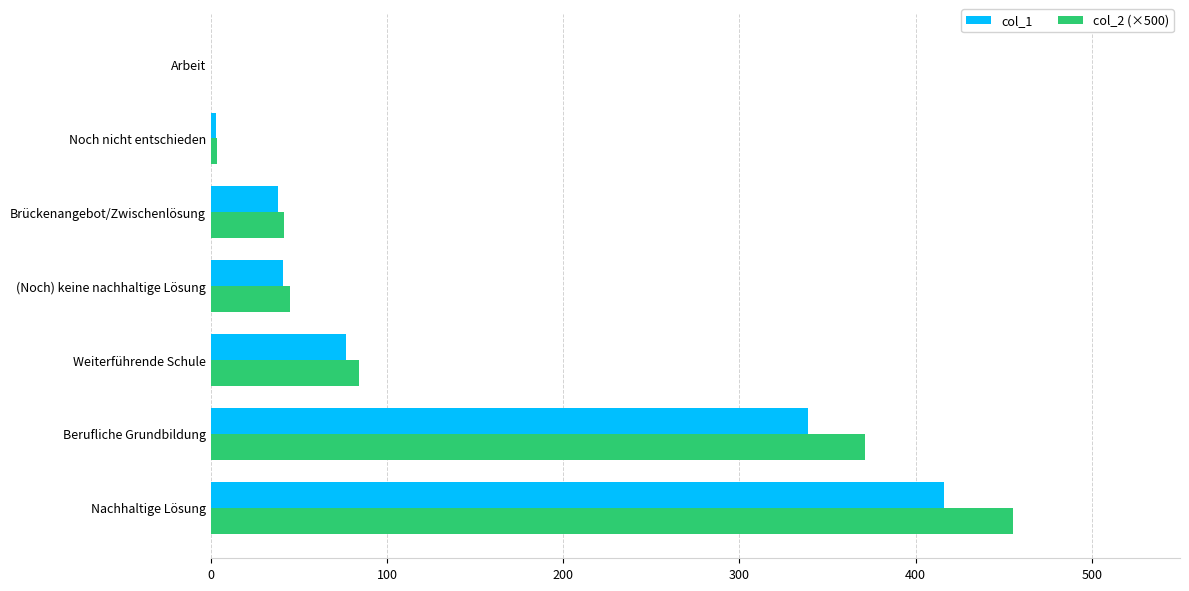

True or false: col_1 has a value of 70.1 at (Noch) keine nachhaltige Lösung.

False